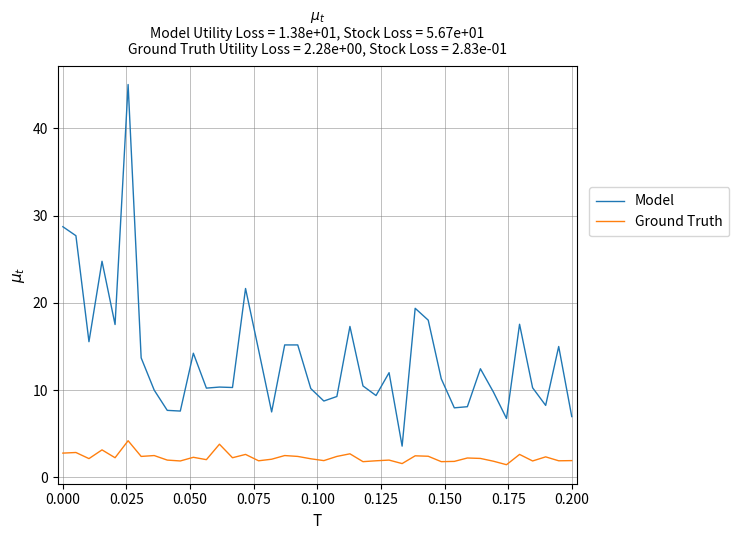

What is the highest value of the Ground Truth series?

4.2